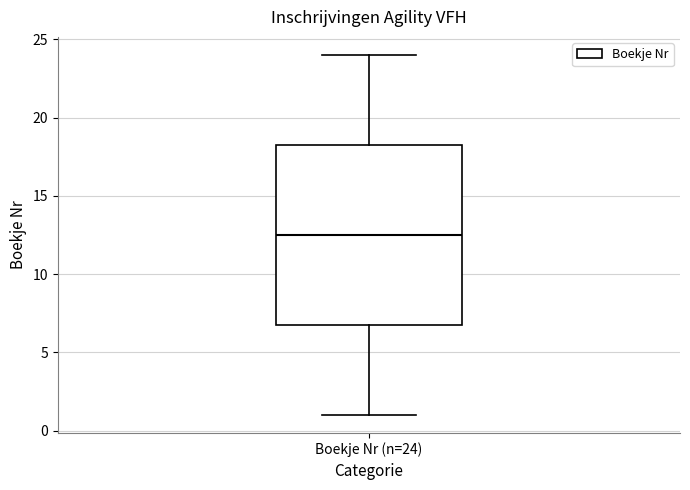

Where does the median line of the box for Boekje Nr (n=24) sit on the y-axis? The values are not printed on the chart, so give them approximately, as read against the axis.

12.5